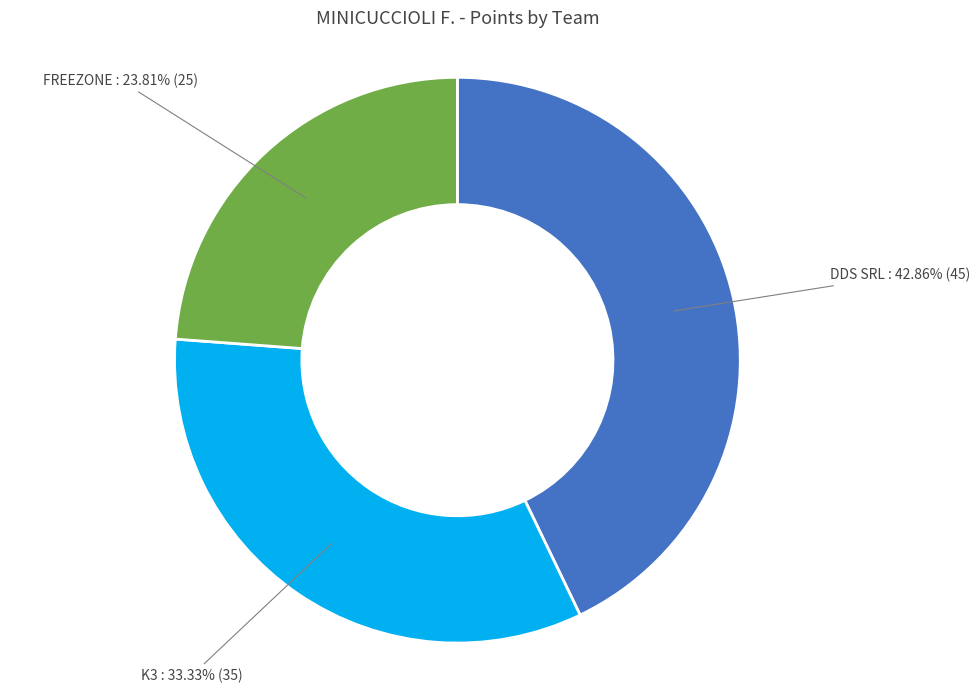

Does any single category account for the majority?

No